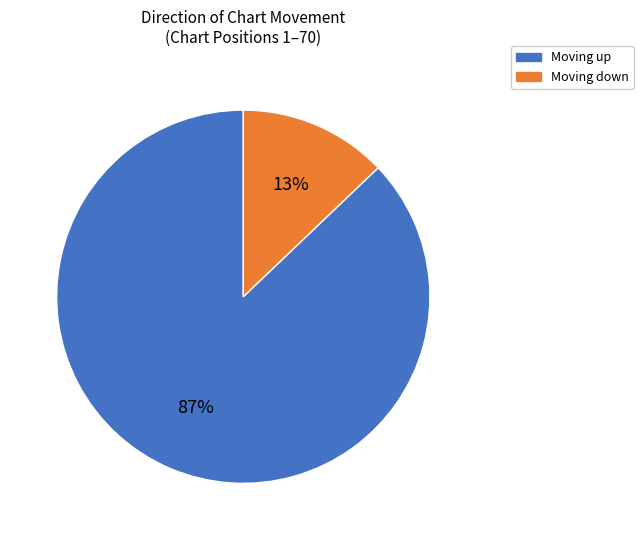

Is there a majority slice in this chart?

Yes